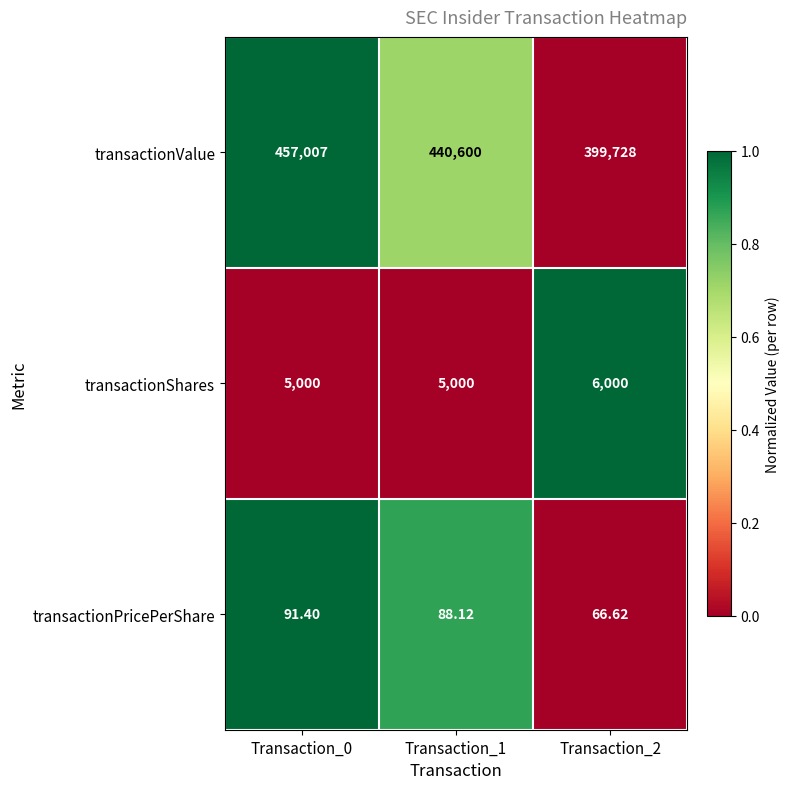

Is the value of transactionPricePerShare at Transaction_1 greater than the value of transactionValue at Transaction_0?

No